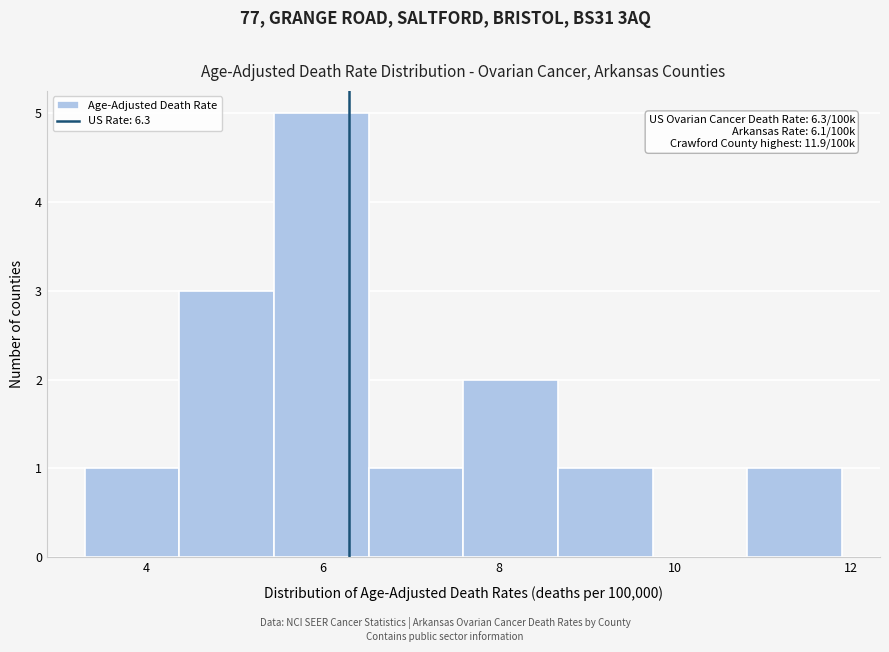

Which range on the x-axis has the tallest bar?

5.4 to 6.6